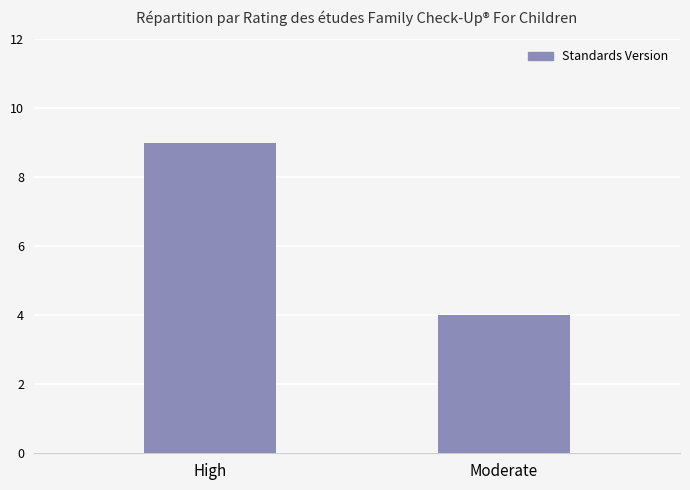

What is the smallest value displayed?

4